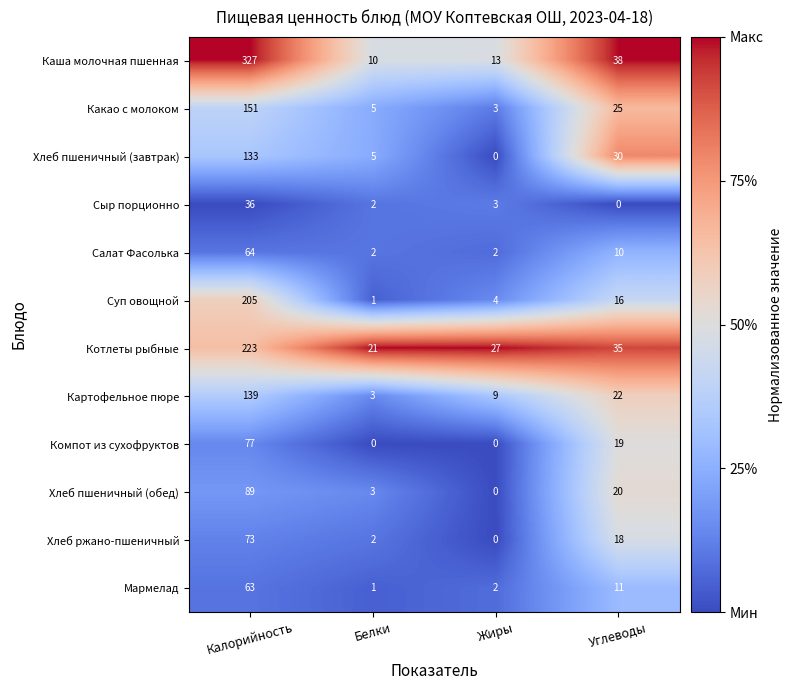

What is the maximum value shown in the chart?

327